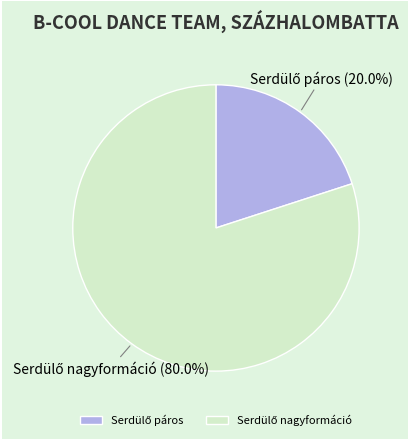

Is there a majority slice in this chart?

Yes